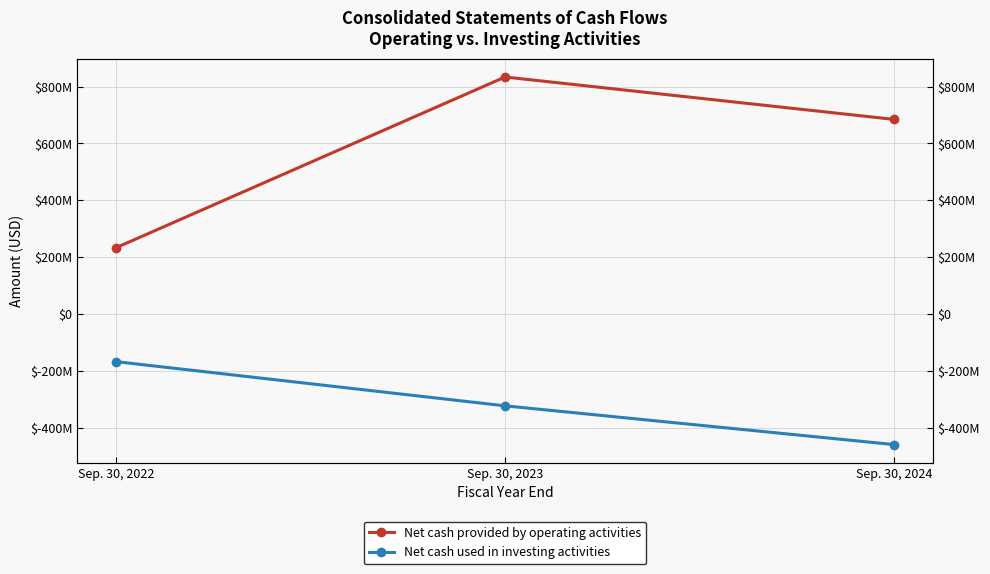

List the series in order of their peak value, lowest first.

Net cash used in investing activities, Net cash provided by operating activities